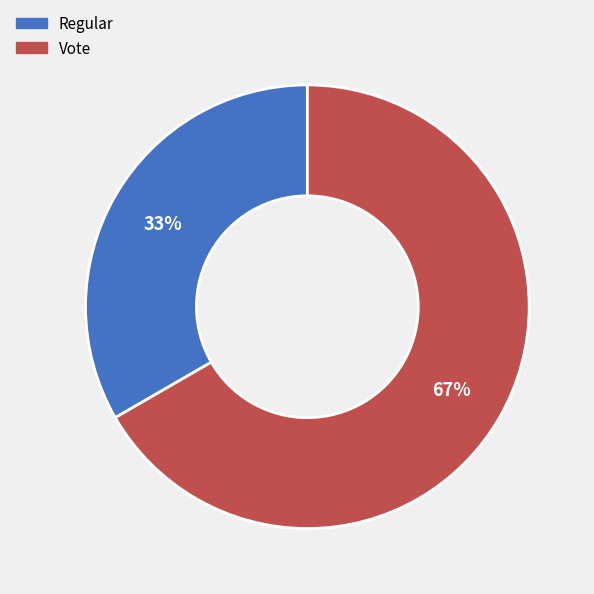

To the nearest percent, what is the average slice percentage?

50%